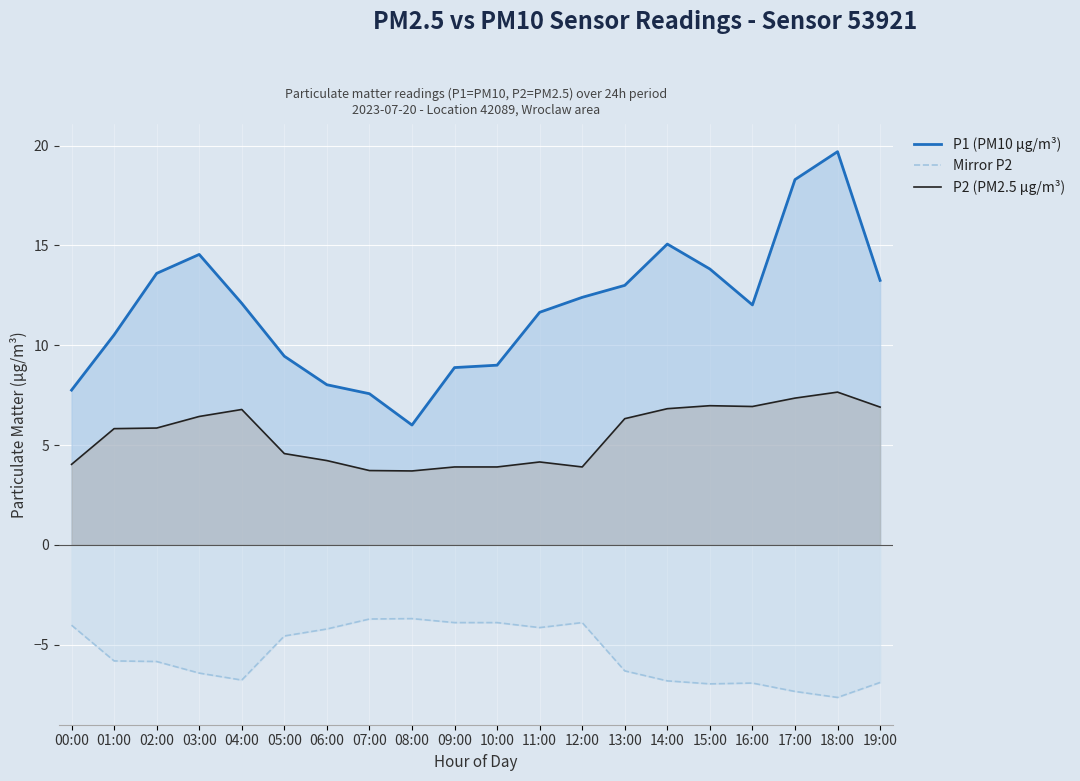

What is the label of the 16th point from the left?

15:00